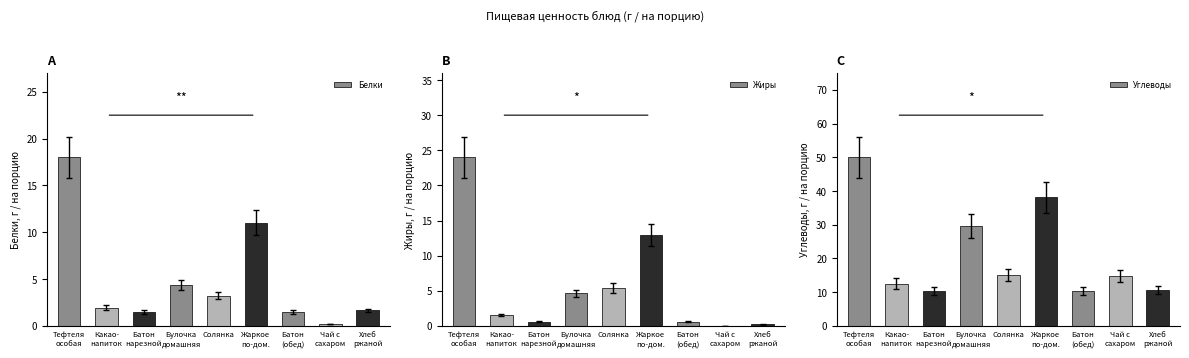

List the series in order of their peak value, lowest first.

Белки, Жиры, Углеводы